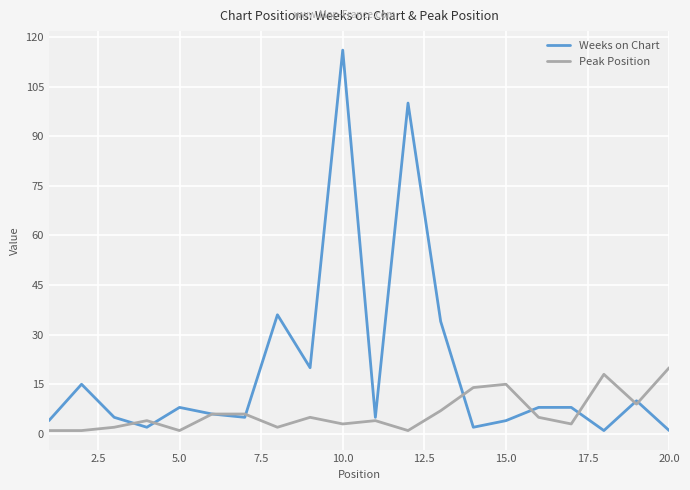

What are all the series names shown in the legend?

Weeks on Chart, Peak Position